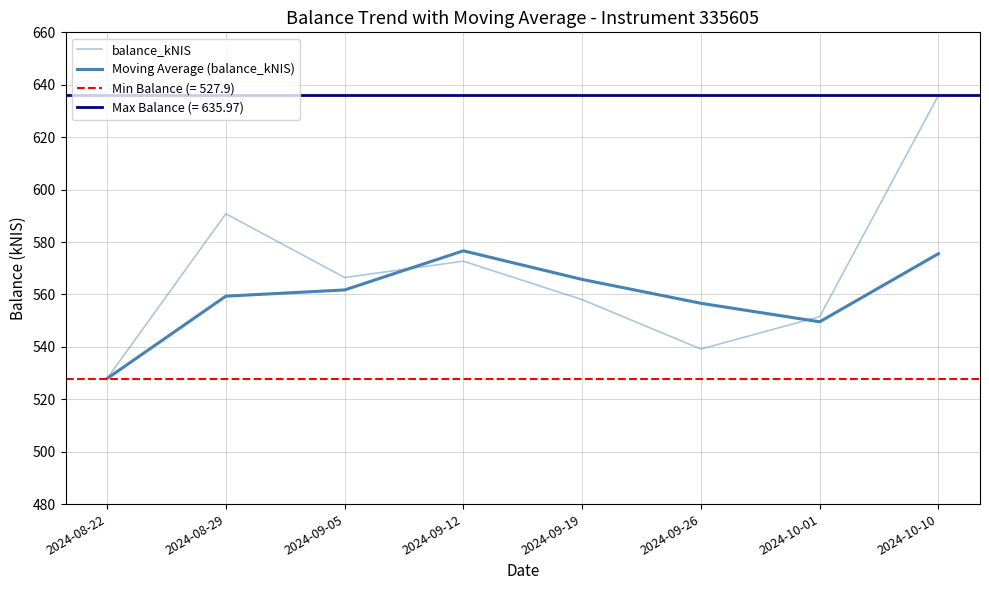

Which series has the widest spread of values?

balance_kNIS